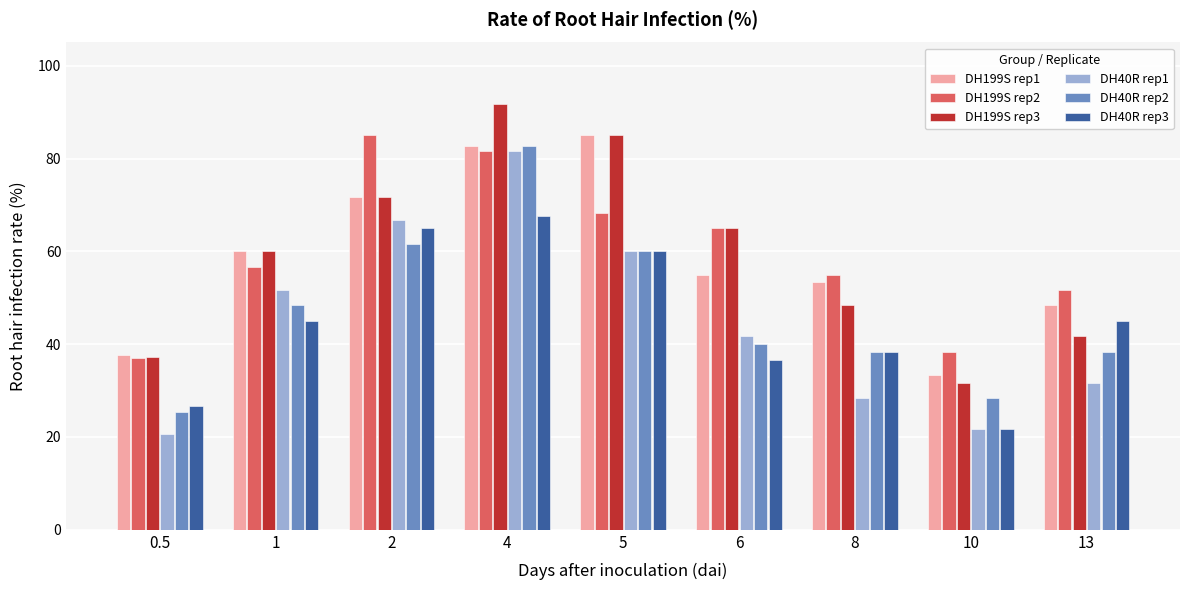

The DH199S rep1 series shows 24.2 at 0.5. True or false?

False